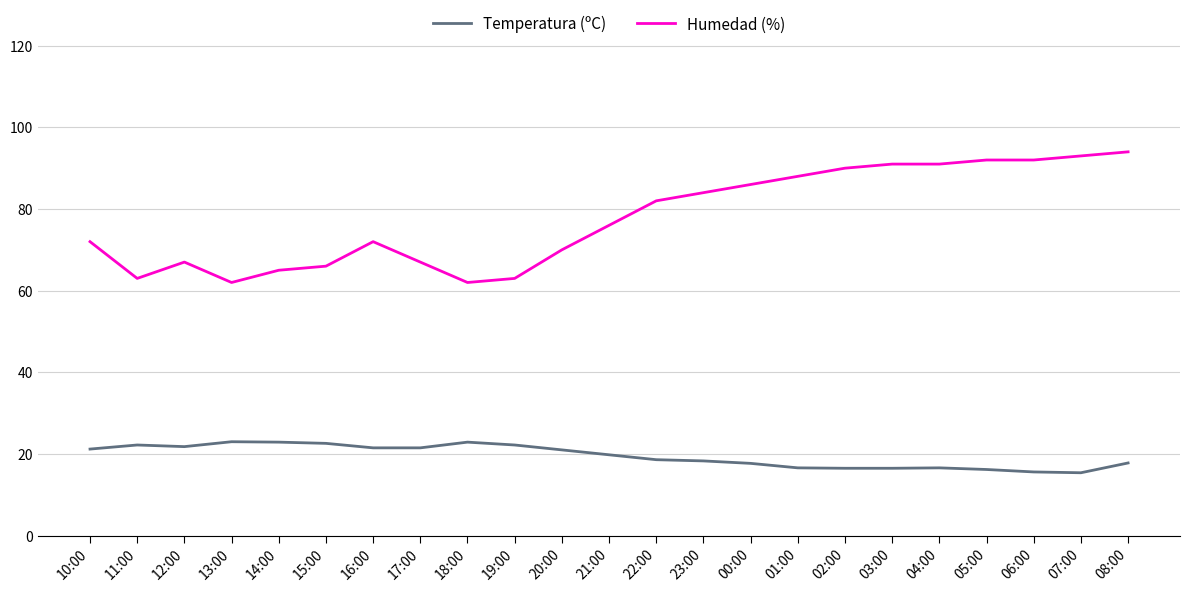

What is the maximum value shown in the chart?

94.0